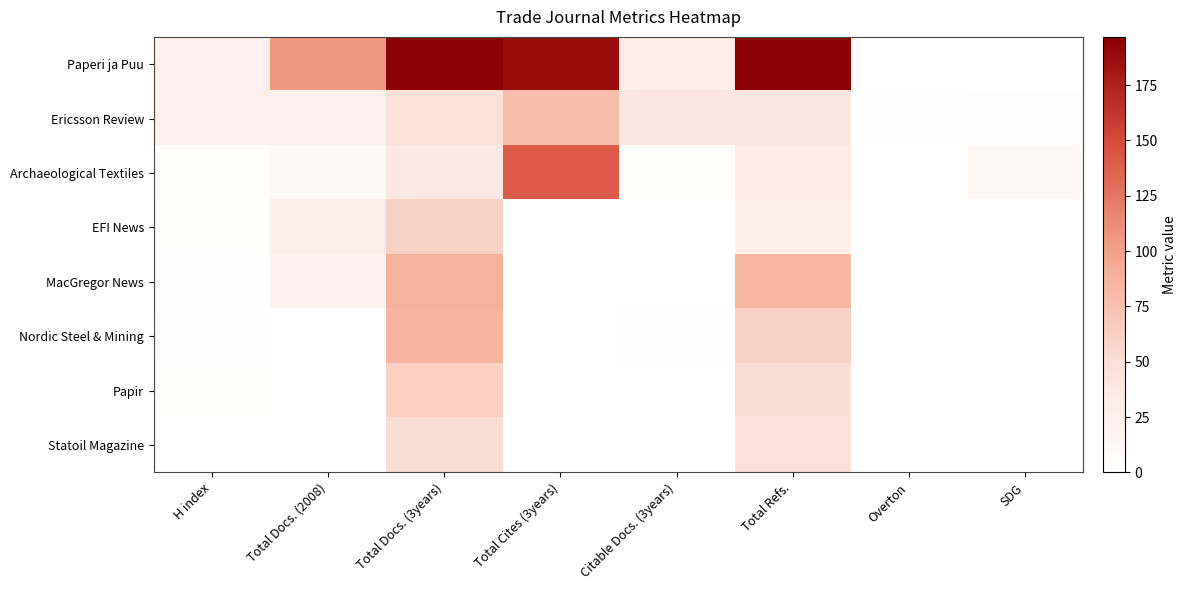

At which category is the sum across all series the highest?

Total Docs. (3years)